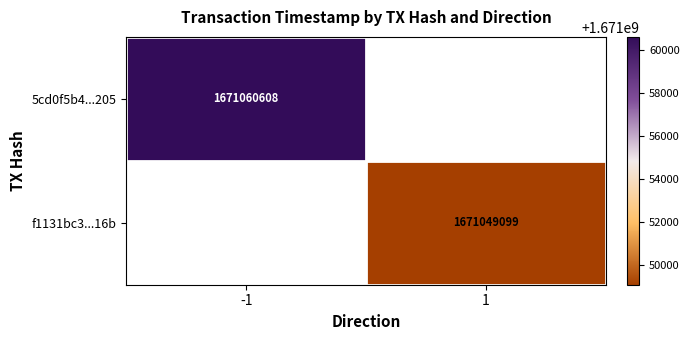

What is the maximum value shown in the chart?

1671060608.0